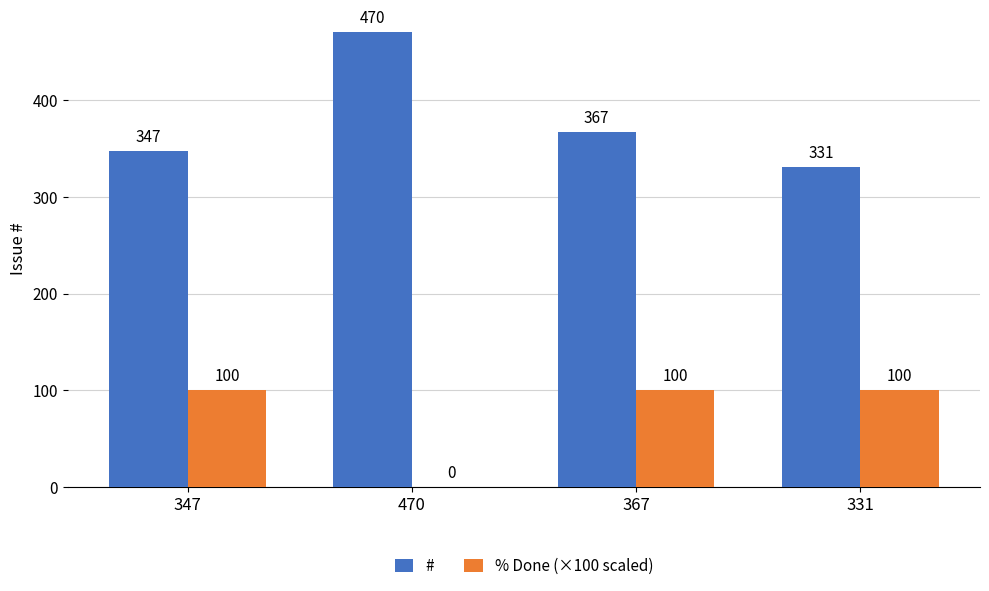

Which series has the largest total across all categories?

#